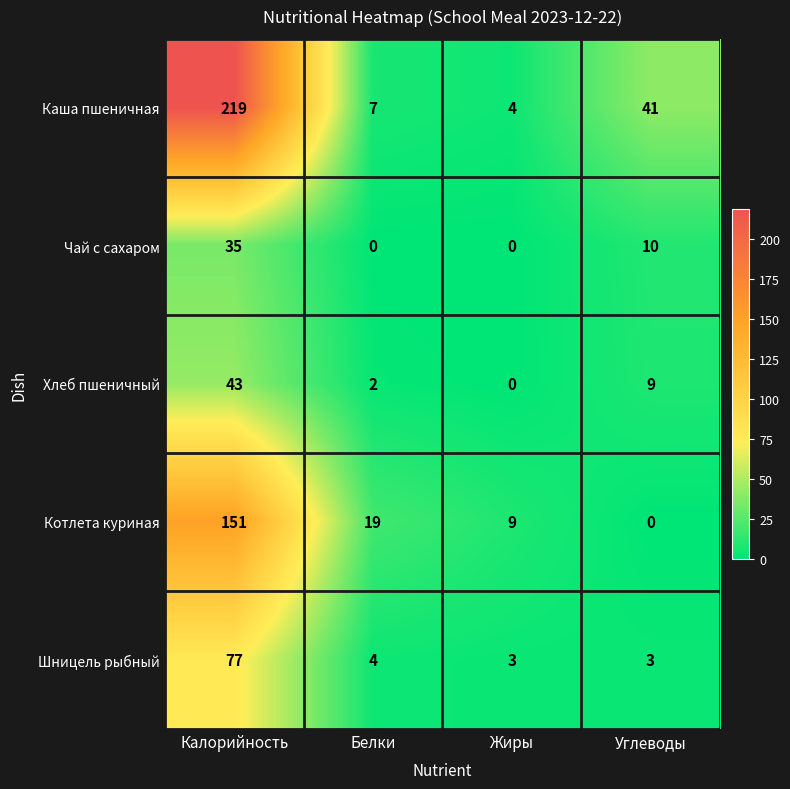

Rank the series by their maximum value, from lowest to highest.

Чай с сахаром, Хлеб пшеничный, Шницель рыбный, Котлета куриная, Каша пшеничная